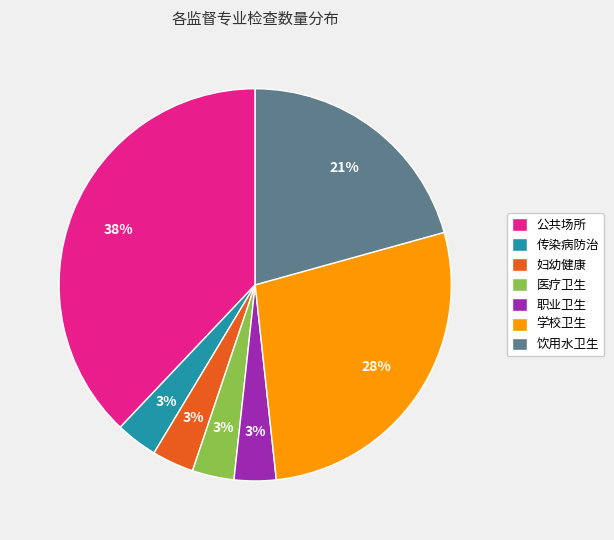

To the nearest percent, what is the average slice percentage?

14%